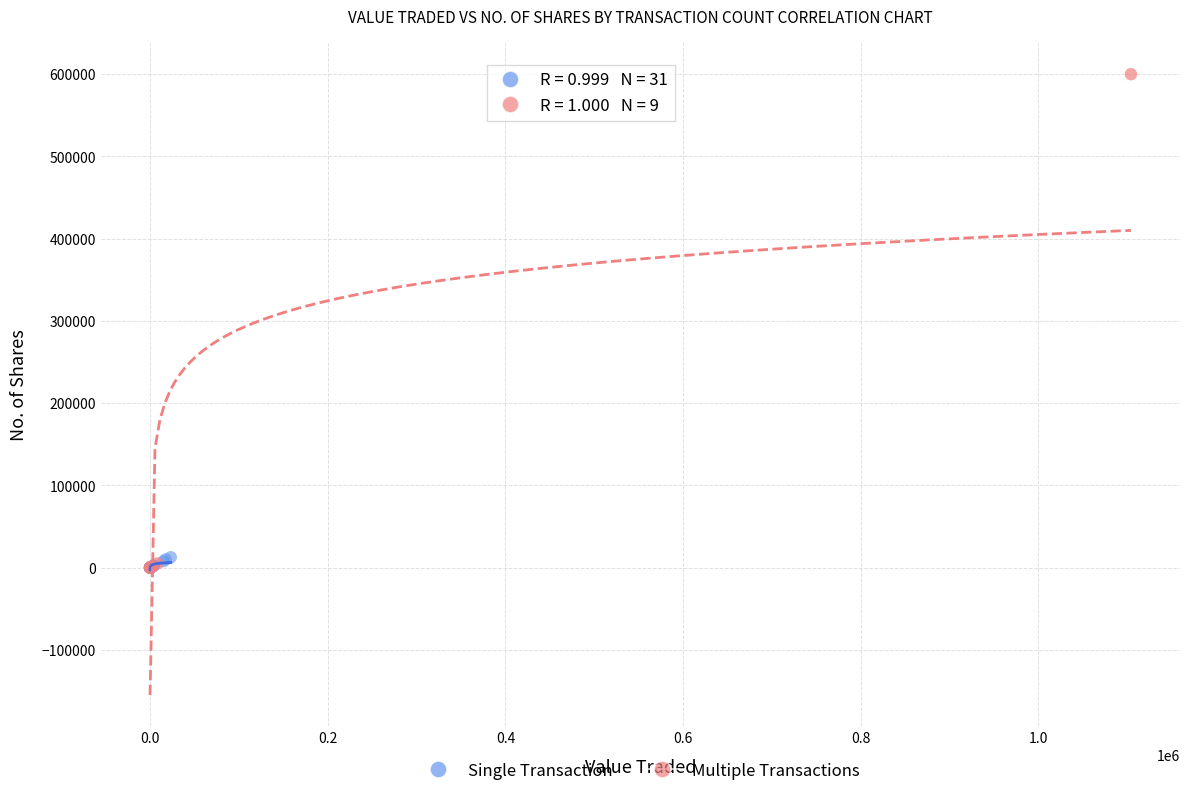

Which series reaches the maximum Y coordinate?

Multiple Transactions